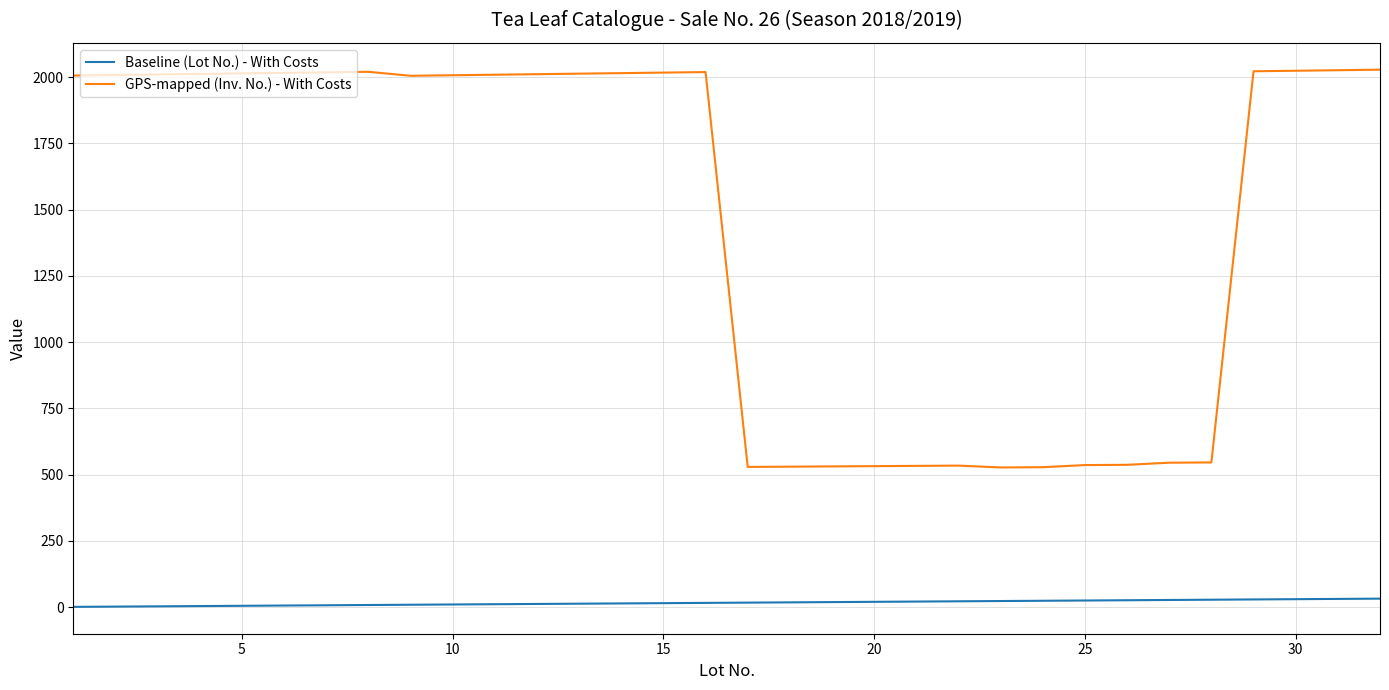

Which series has the widest spread of values?

GPS-mapped (Inv. No.) - With Costs